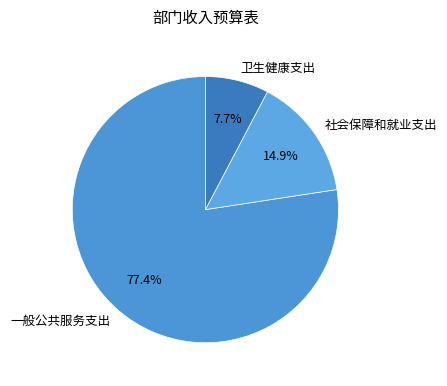

Between 一般公共服务支出 and 卫生健康支出, which is larger?

一般公共服务支出